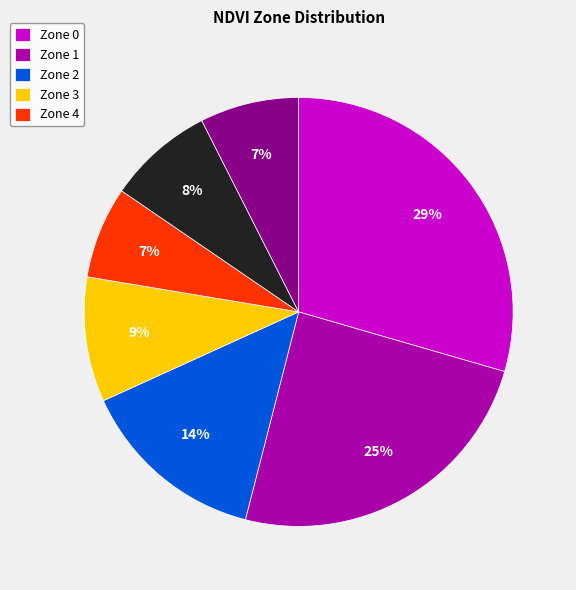

To the nearest percent, what is the difference between the largest and smallest slice percentages?

29%